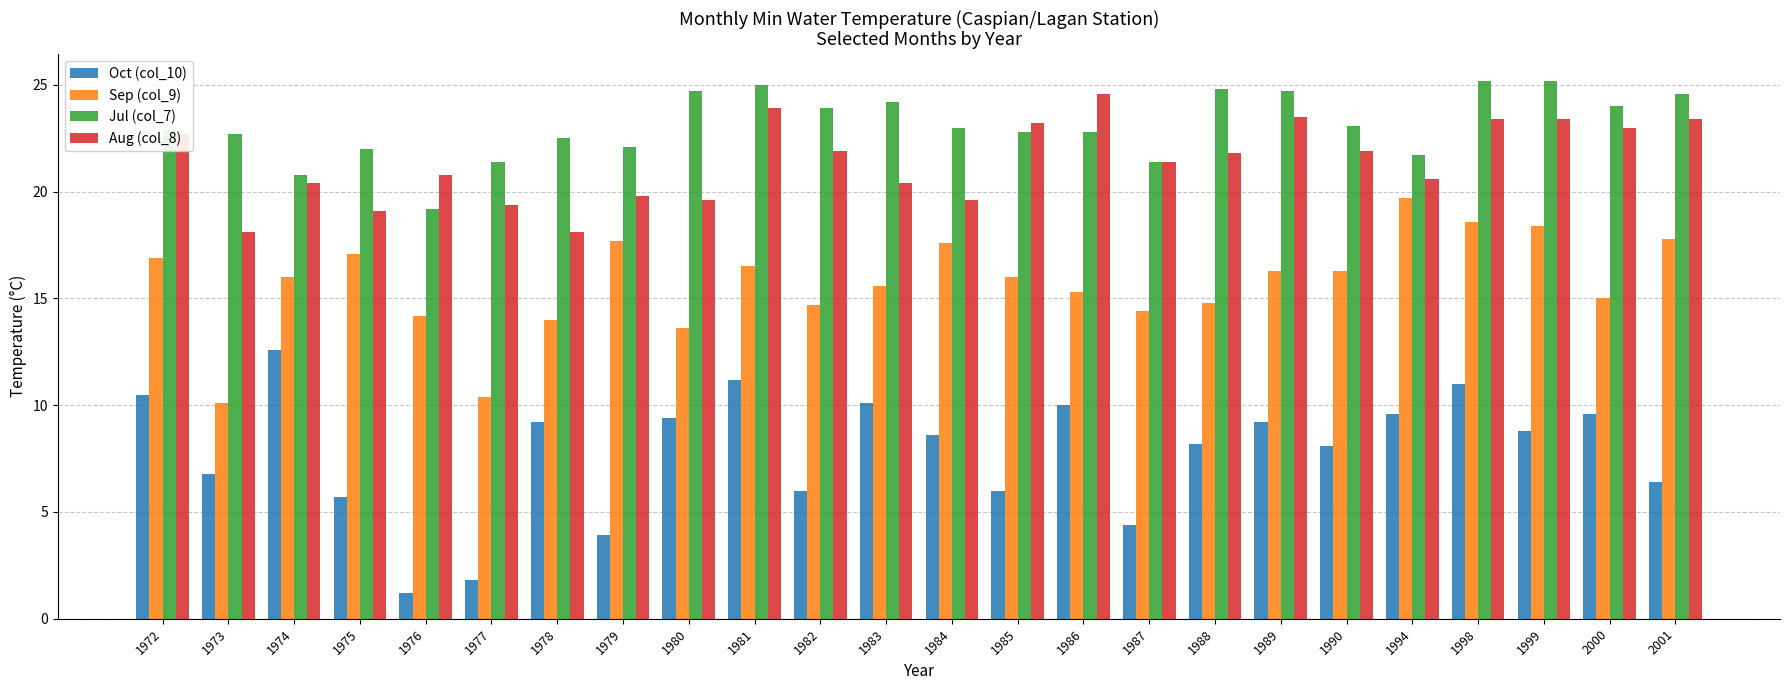

Between 1988 and 1998, which series saw the biggest shift?

Sep (col_9)